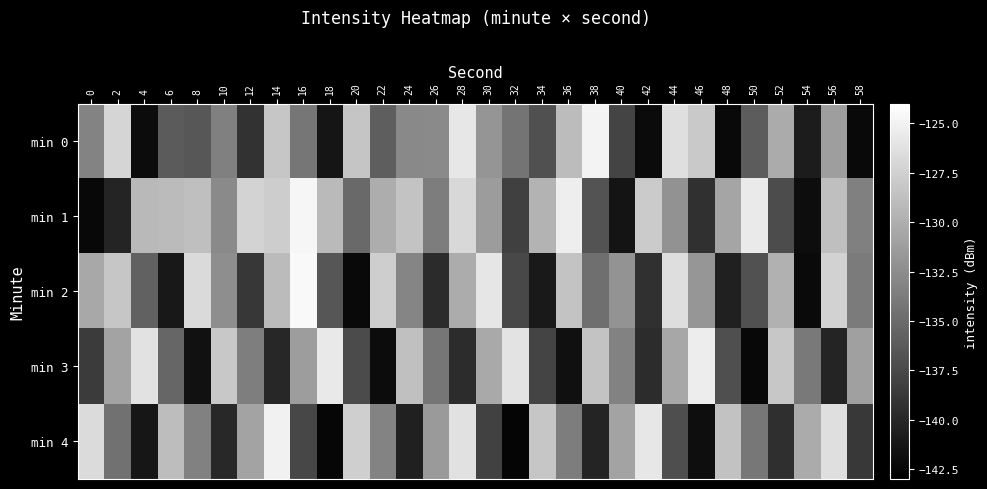

How many data points does each series have?

30